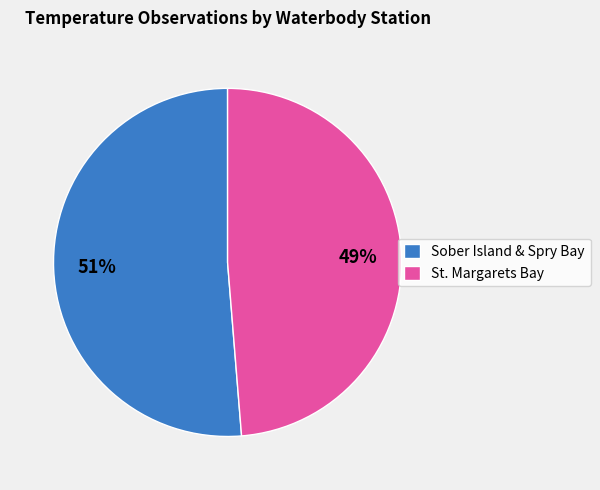

To the nearest percent, what percentage of the pie is St. Margarets Bay?

49%